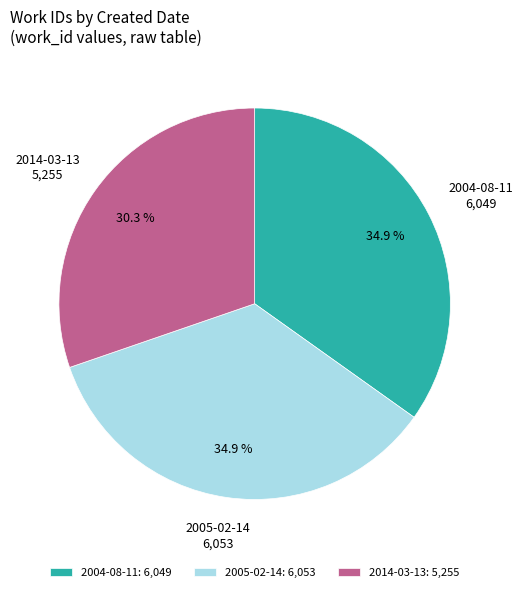

Does 2014-03-13 account for over 50% of the chart?

No